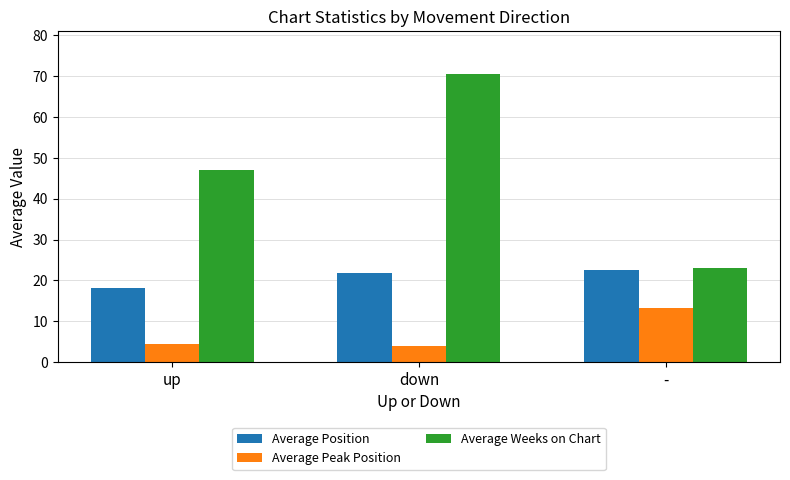

Does the chart contain any negative values?

No